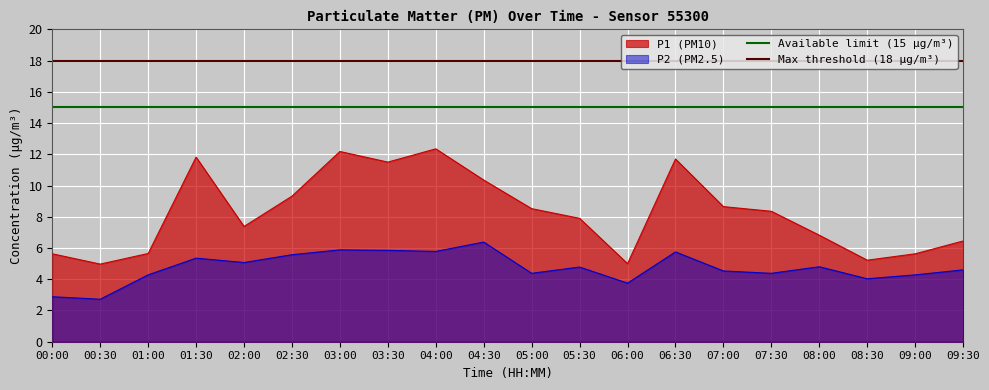

The Available limit (15 μg/m³) series shows 15 at 00:00. True or false?

True